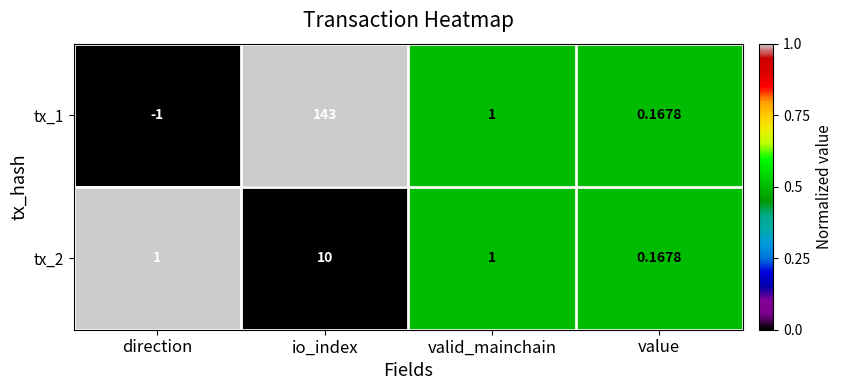

Which category has the highest value in the tx_1 series?

io_index